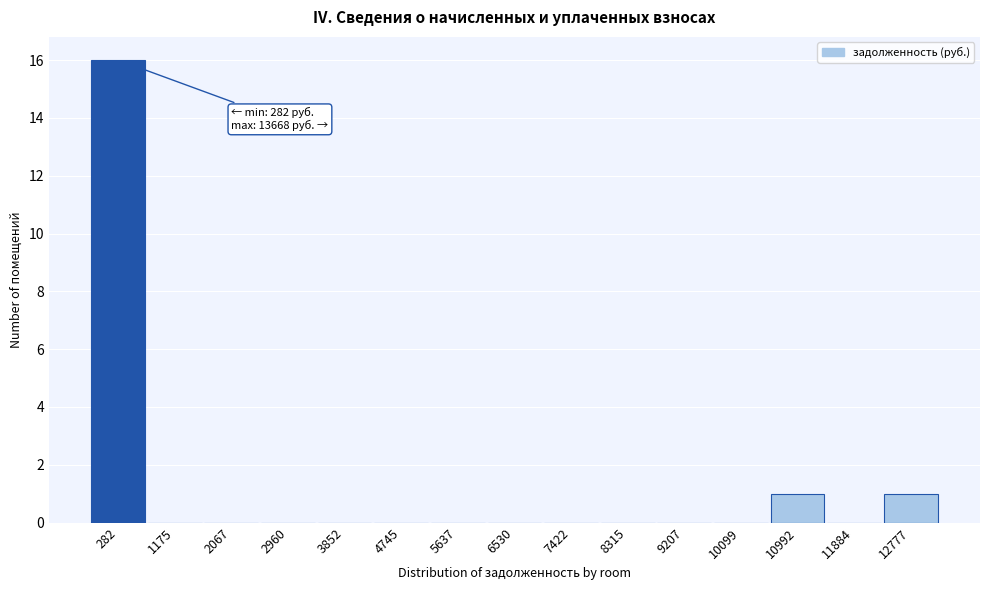

Reading left to right, list all the values displayed in this chart.

282=16	1175=0	2067=0	2960=0	3852=0	4745=0	5637=0	6530=0	7422=0	8315=0	9207=0	10099=0	10992=1	11884=0	12777=1